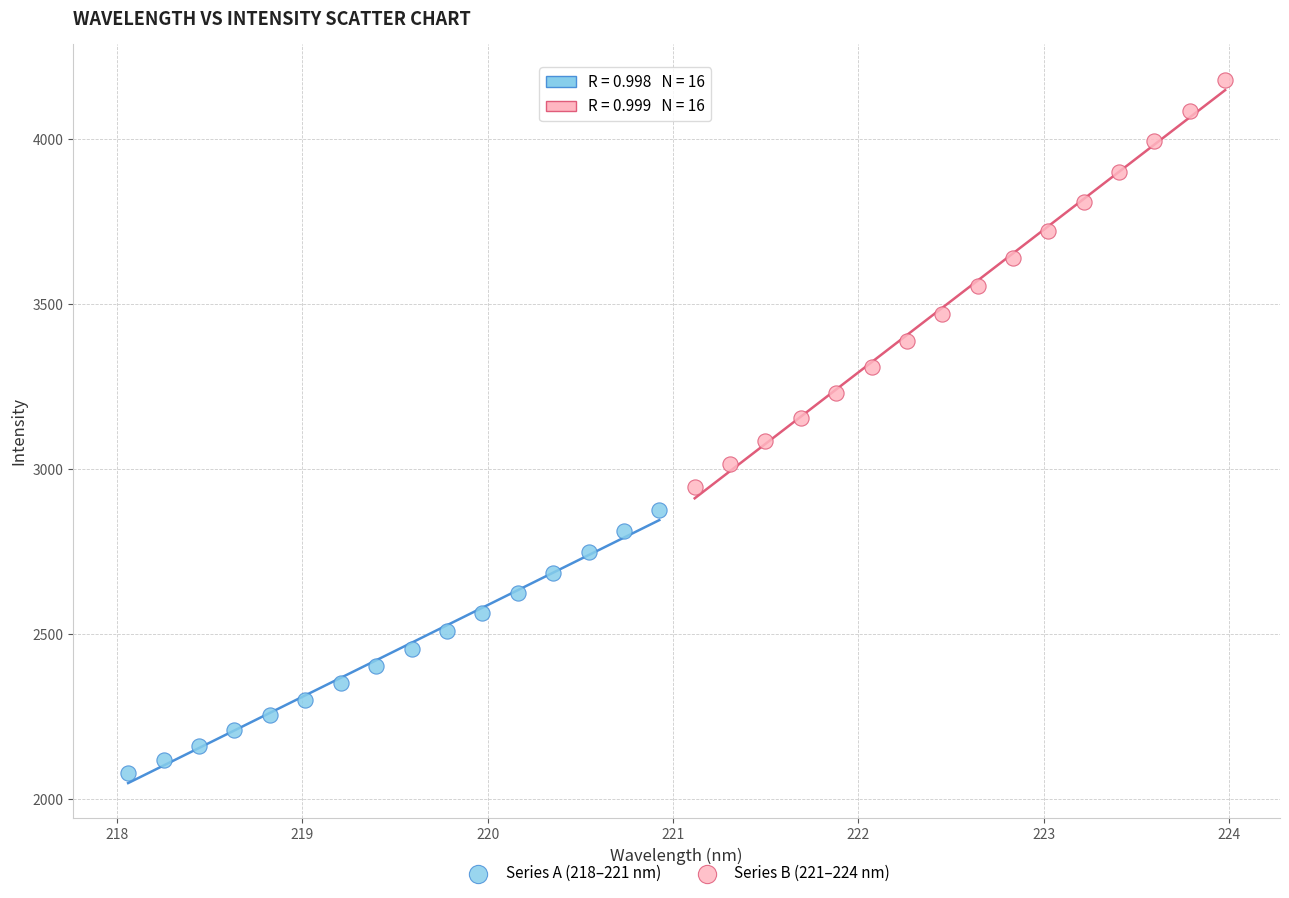

Which series has the widest spread of Y values?

Series B (221–224 nm)